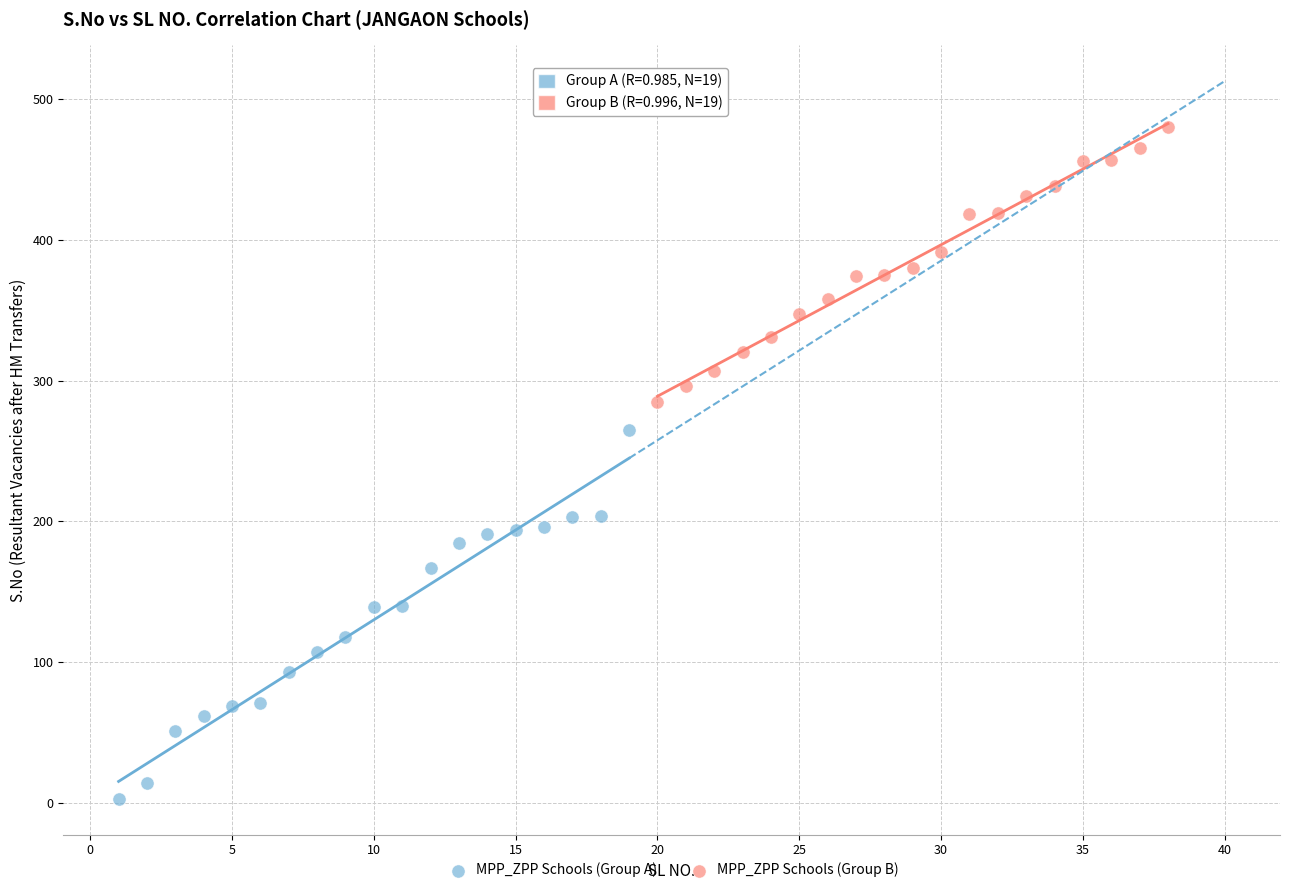

Which series contains the lowest Y value?

MPP_ZPP Schools (Group A)